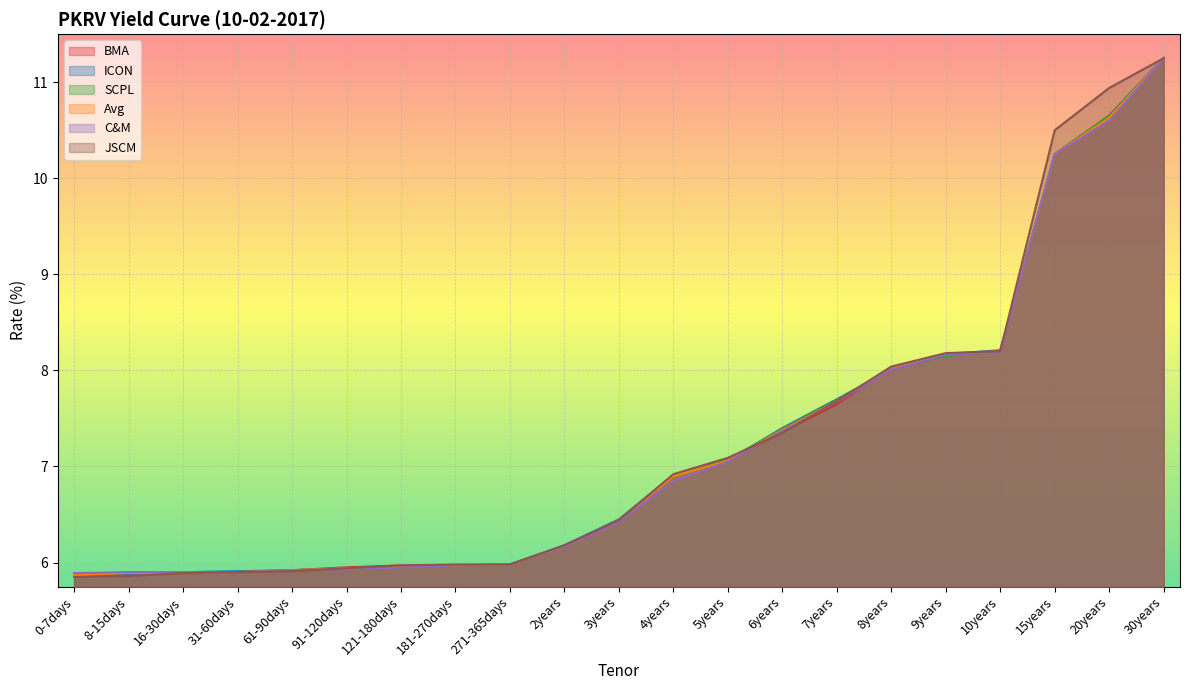

Which series has the largest total across all categories?

JSCM